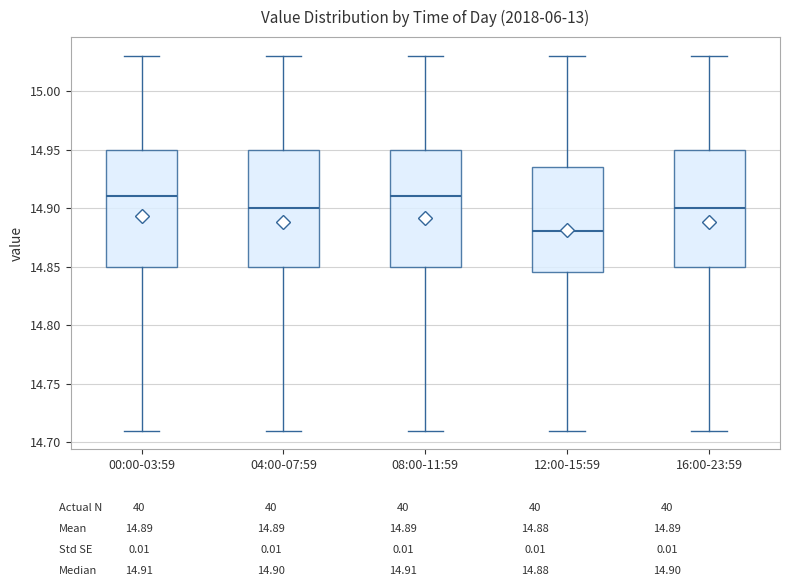

Reading left to right, read every box against the y-axis: the position of its median line, the range the box covers, and the ends of its whiskers. The values are not printed on the chart, so give them approximately, as read against the axis.

00:00-03:59: median 14.910, box 14.850 to 14.950, whiskers 14.710 to 15.030
04:00-07:59: median 14.900, box 14.850 to 14.950, whiskers 14.710 to 15.030
08:00-11:59: median 14.910, box 14.850 to 14.950, whiskers 14.710 to 15.030
12:00-15:59: median 14.880, box 14.845 to 14.935, whiskers 14.710 to 15.030
16:00-23:59: median 14.900, box 14.850 to 14.950, whiskers 14.710 to 15.030